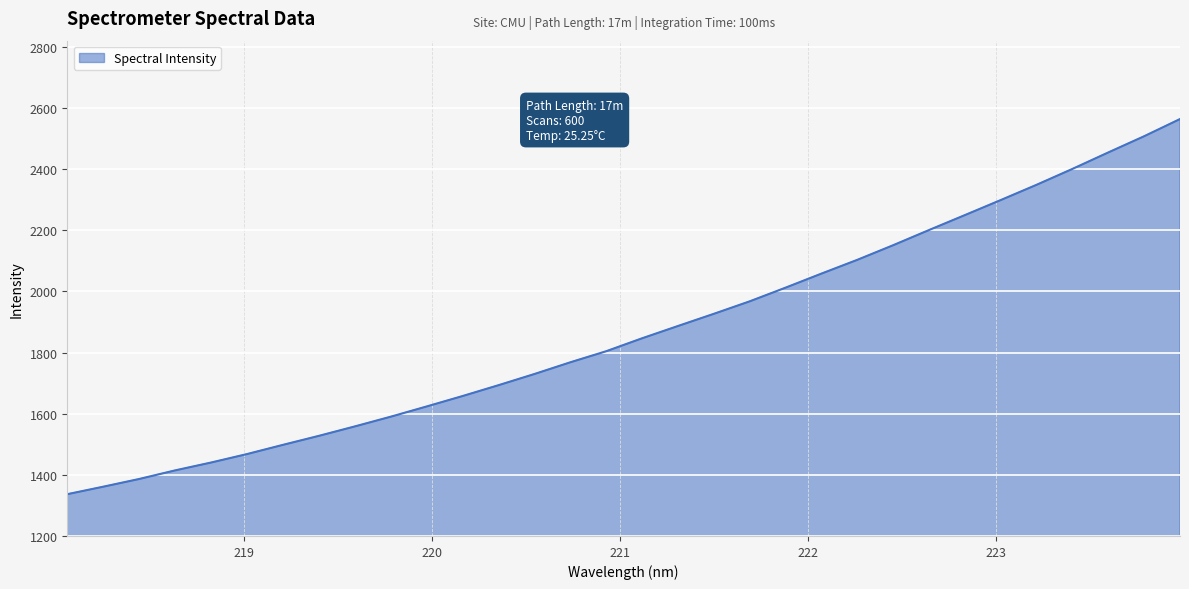

What is the smallest value displayed?

1336.6